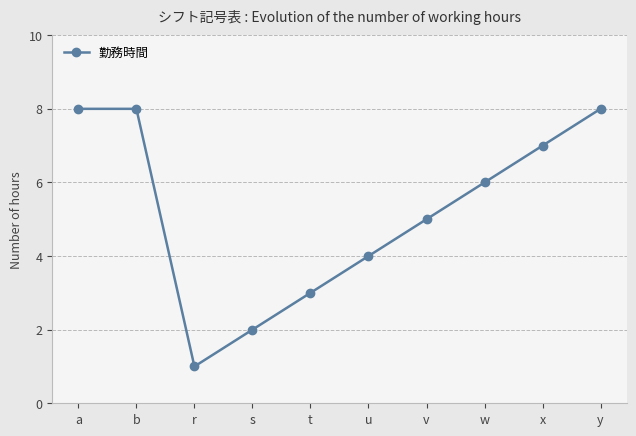

What is the smallest value displayed?

1